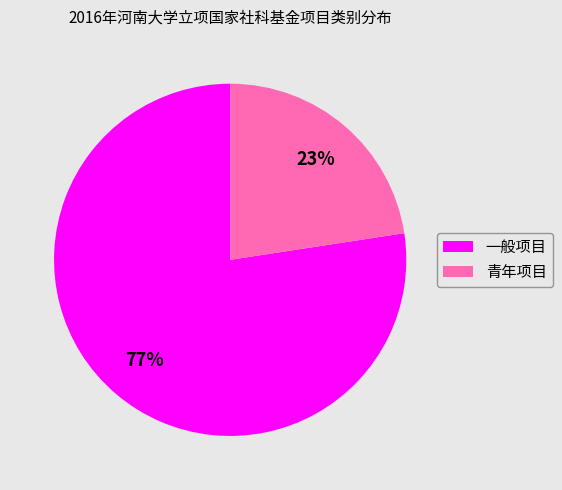

Do 青年项目 and 一般项目 together represent more than half of the pie?

Yes